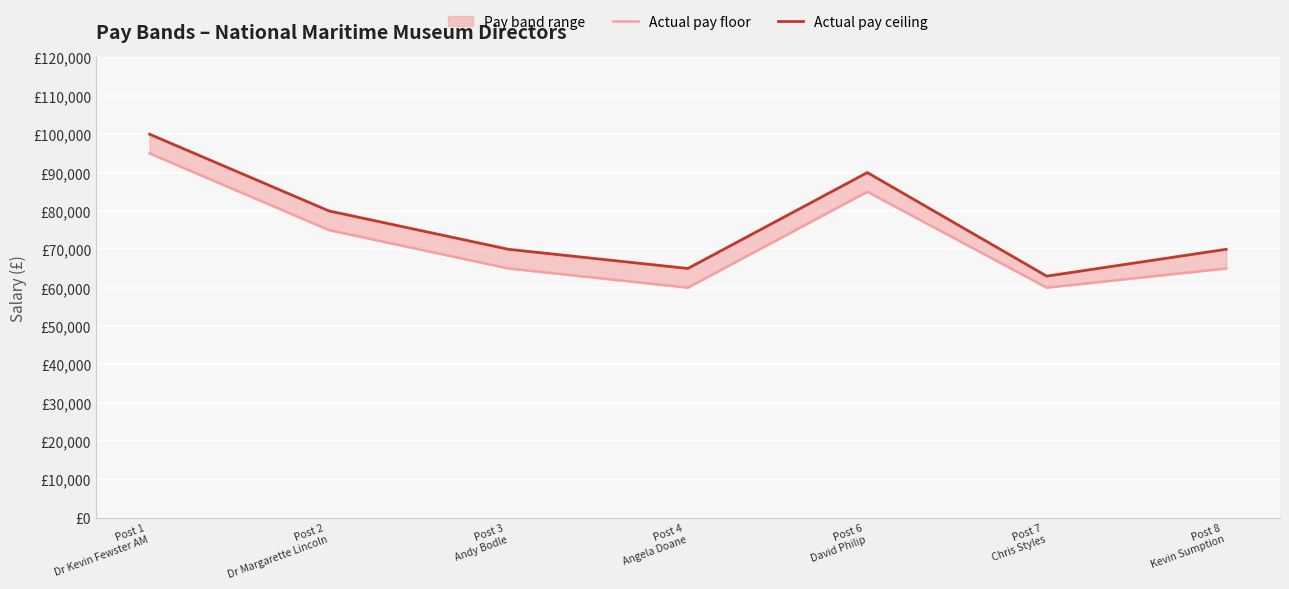

What is the label of the 2nd point from the left?

Post 2
Dr Margarette Lincoln